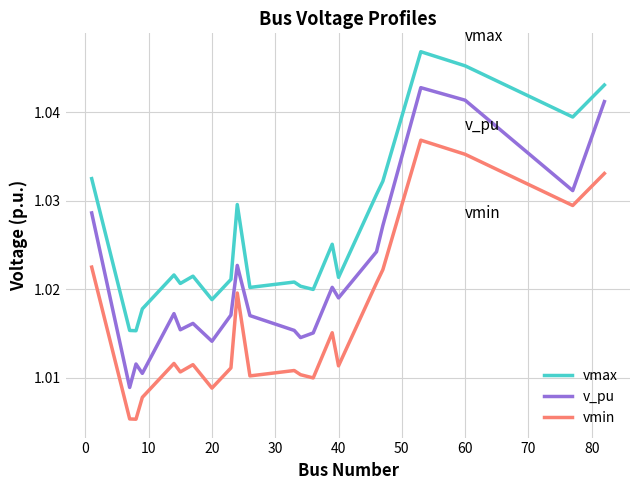

True or false: vmin and v_pu intersect in this chart.

False